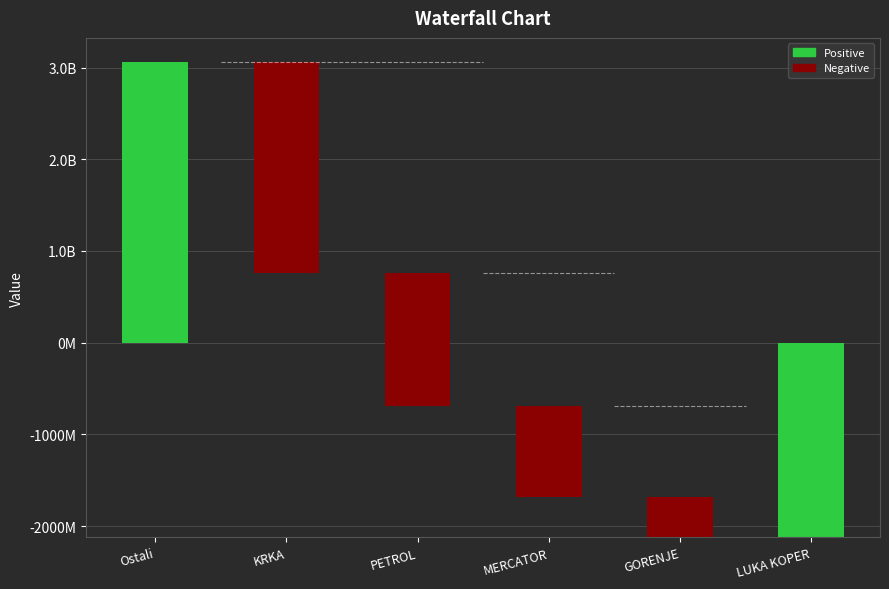

Which has a higher value, GORENJE or MERCATOR?

MERCATOR